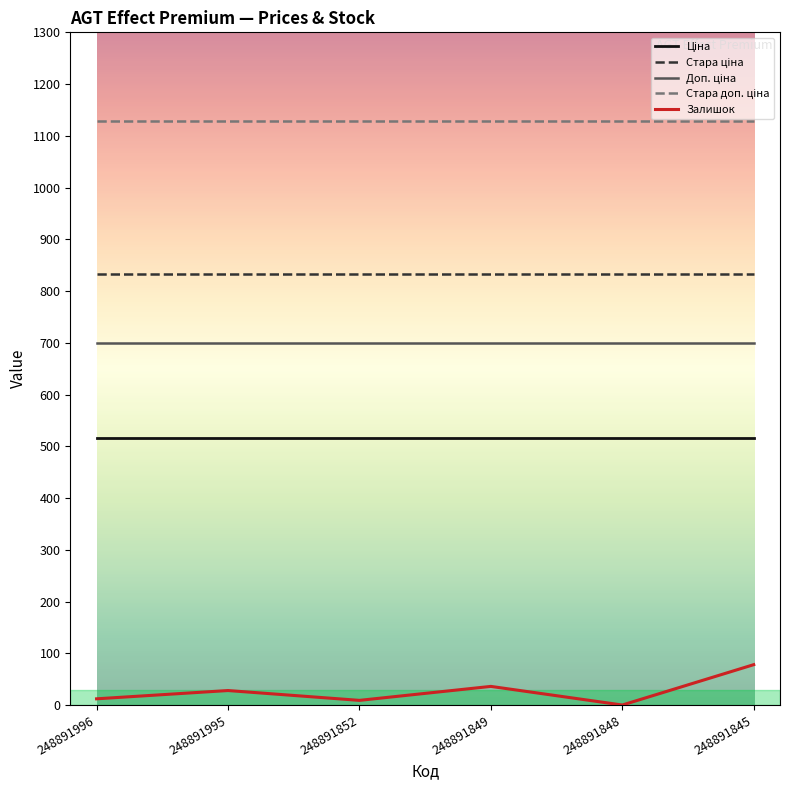

What is the total value across all series at 248891848?

3175.2